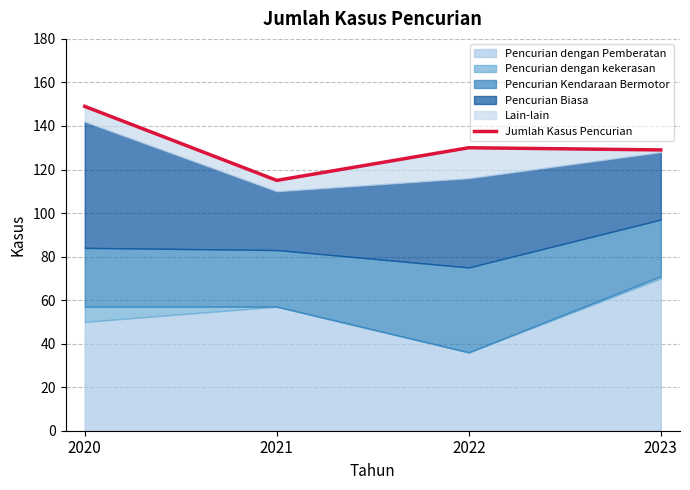

The value at 2023 is 129. True or false?

True